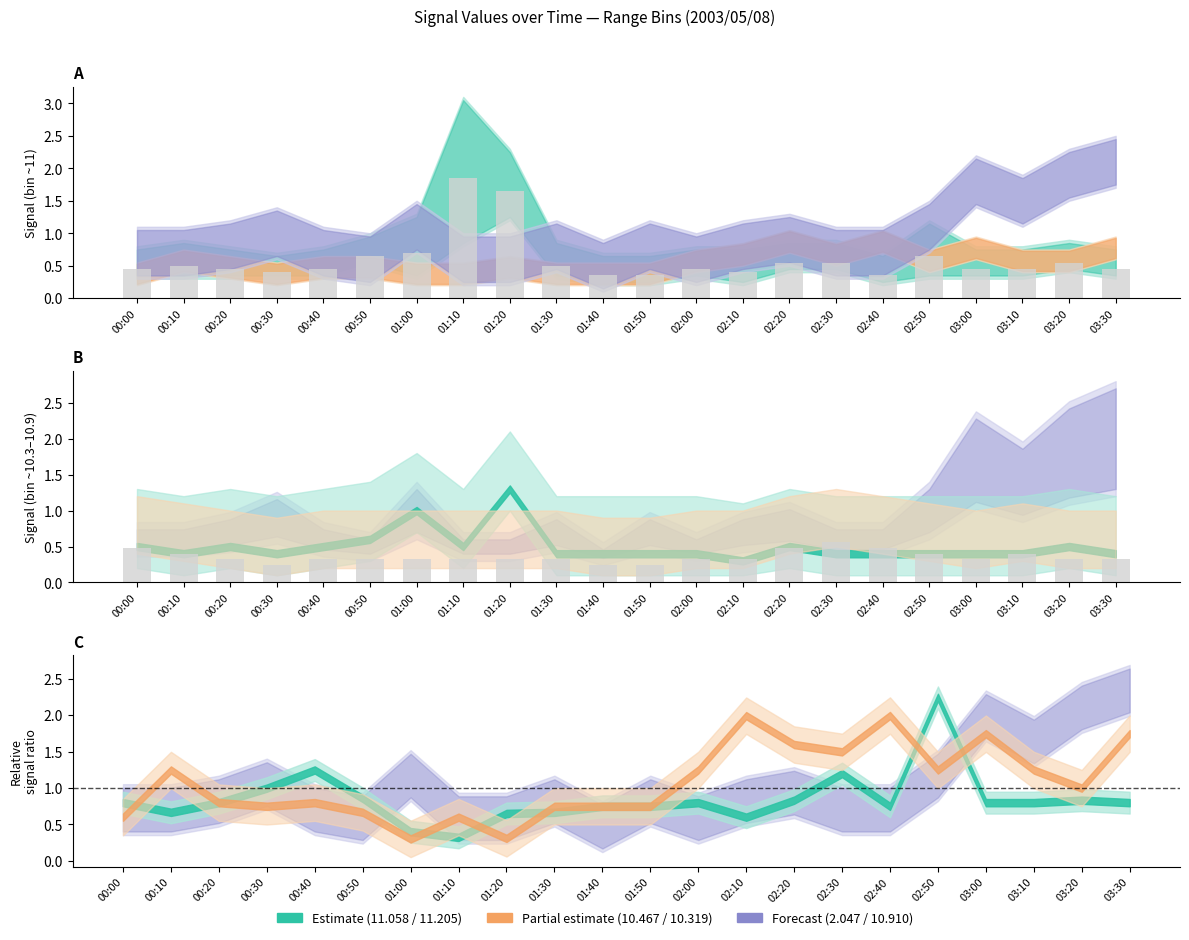

What position from the right is 01:50?

11